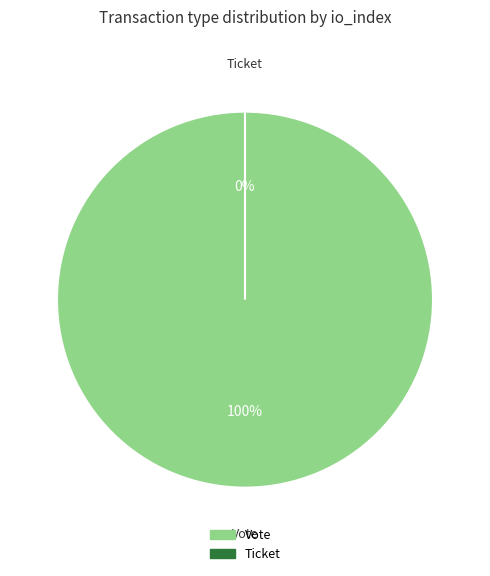

Is it true that Vote is 100% of the pie?

True